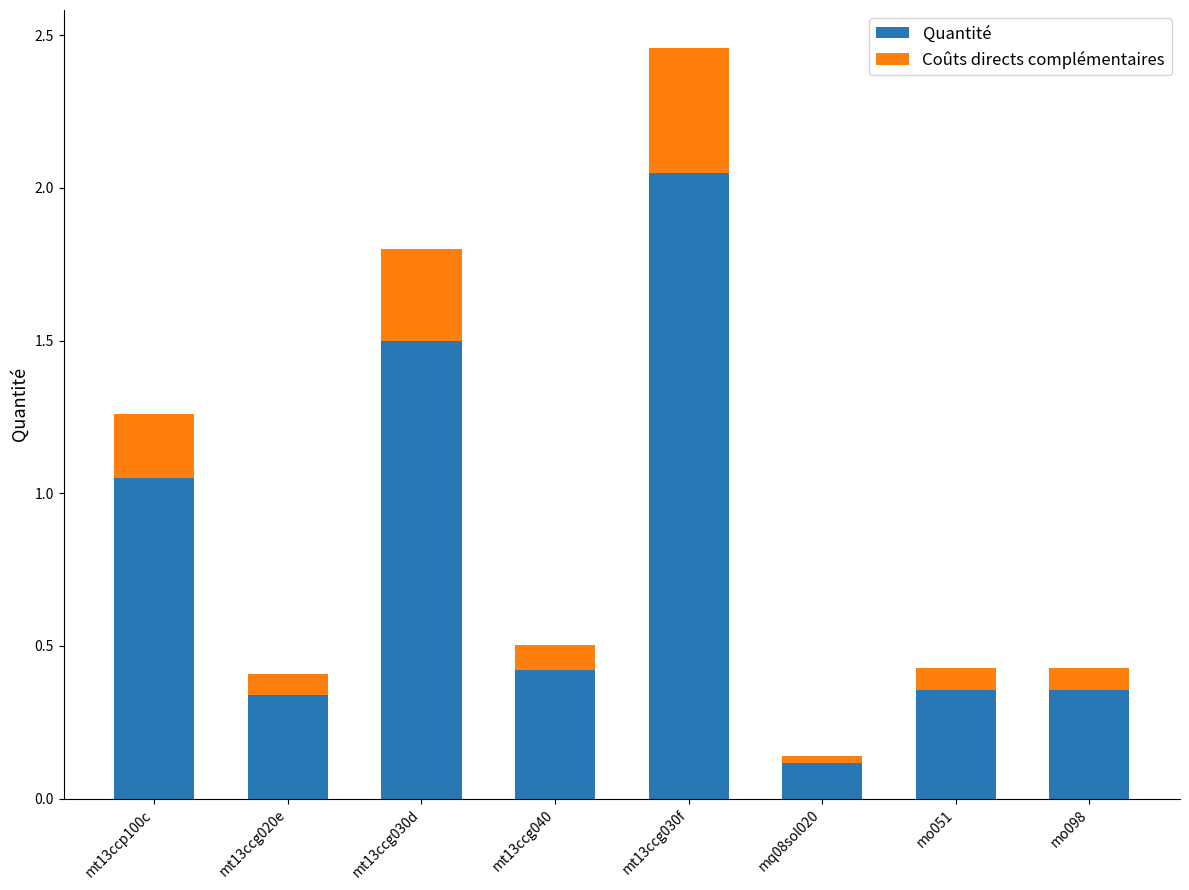

True or false: Quantité has a value of 0.1 at mq08sol020.

True